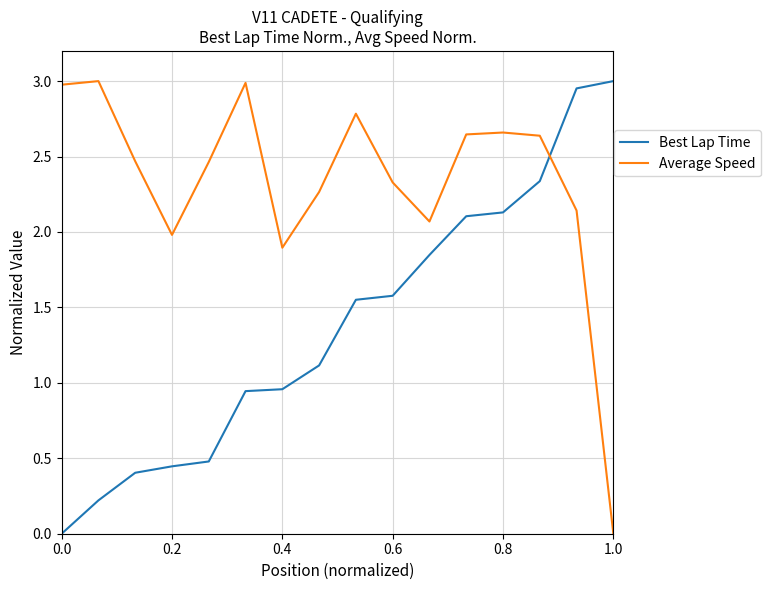

Which series has the largest total across all categories?

Average Speed